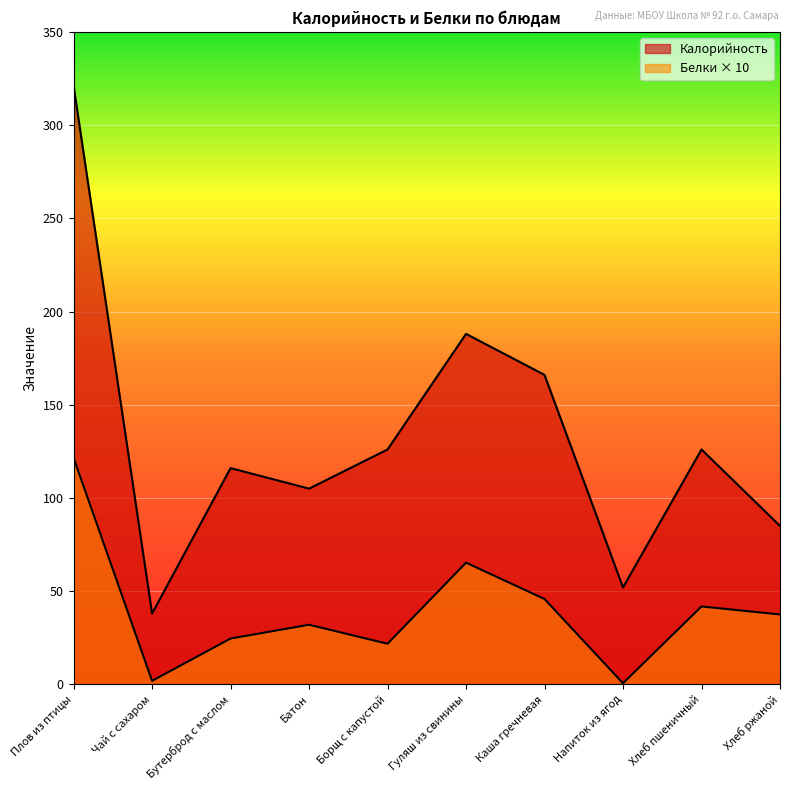

What is the label of the 4th point from the left?

Батон